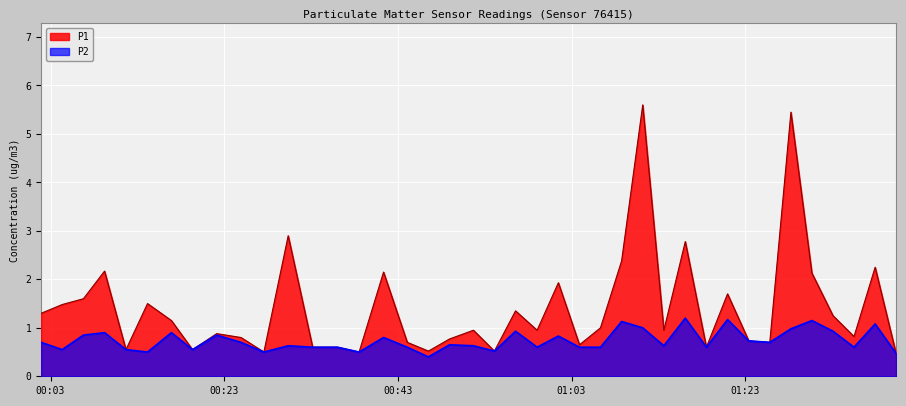

Which series has the largest total across all categories?

P1